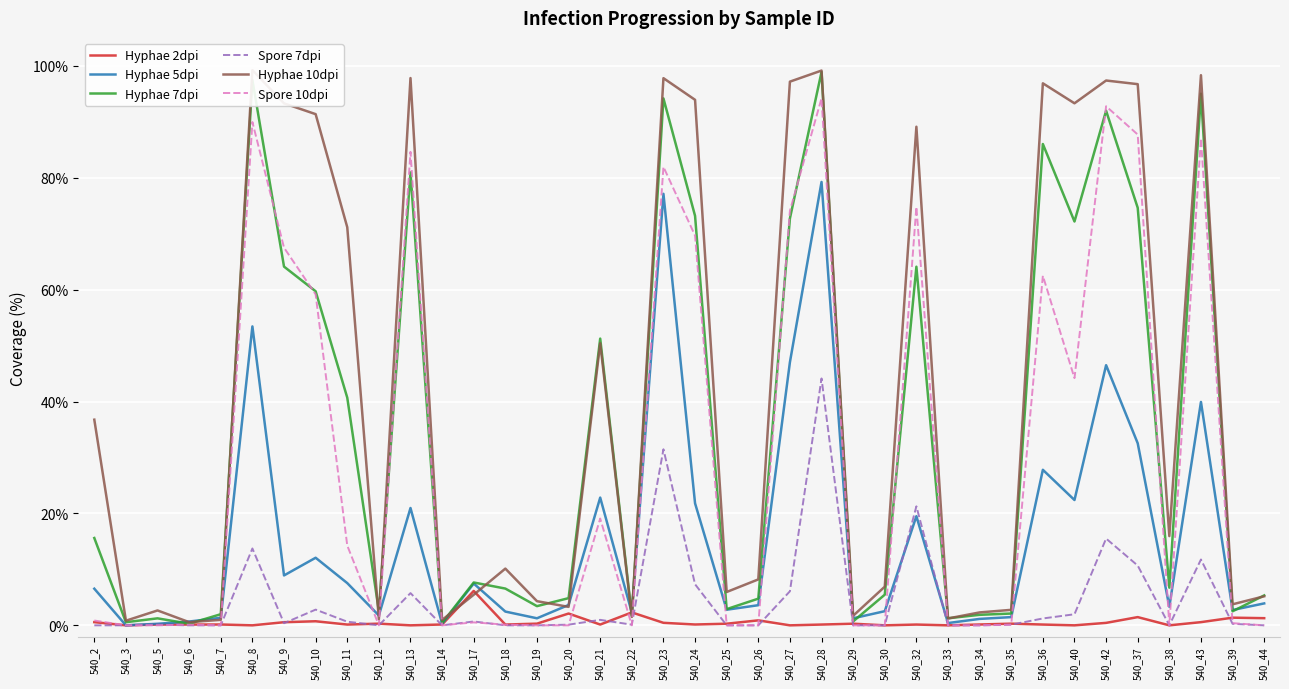

Which category has the highest value across all series?

540_8